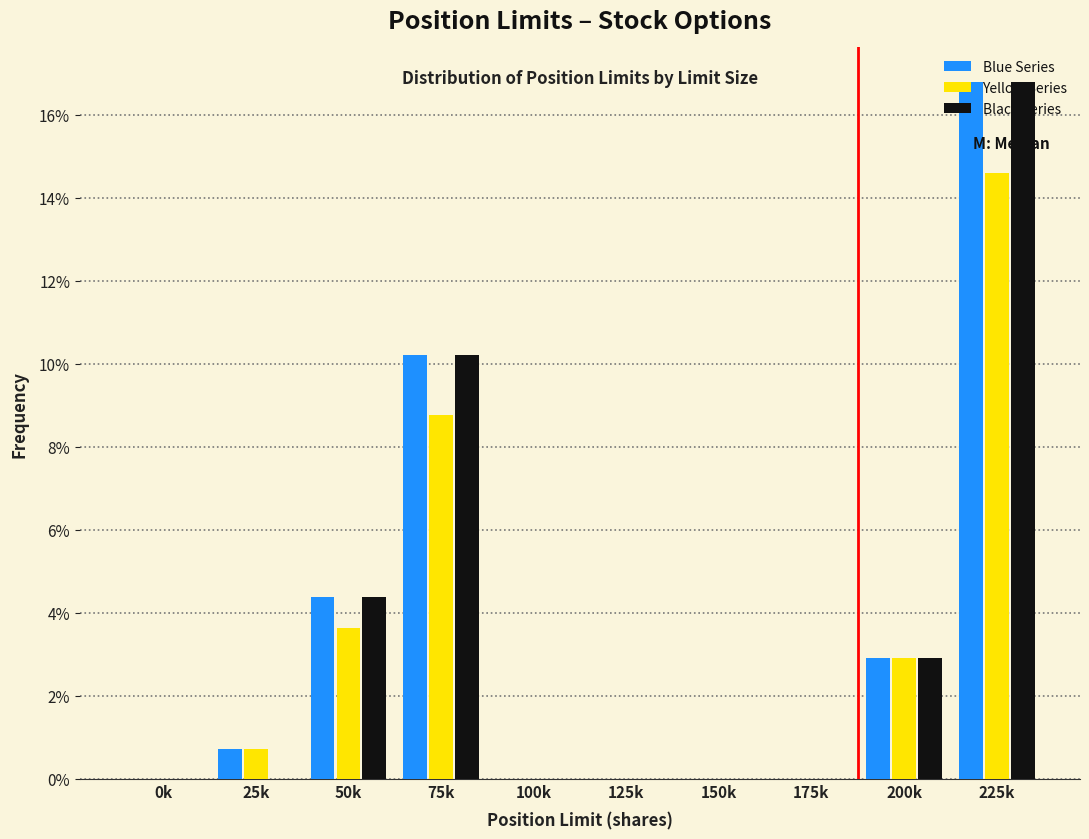

Between 25k and 50k, which series saw the biggest shift?

Black Series